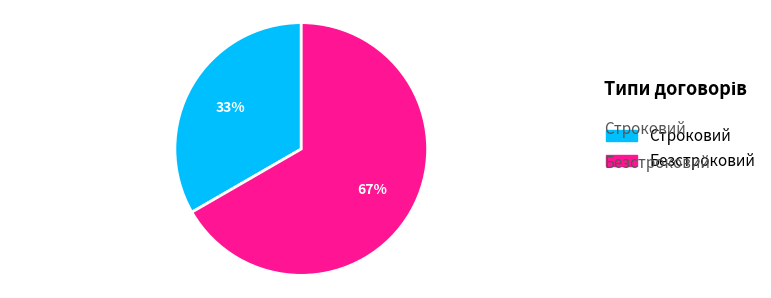

Does Строковий represent more than half of the total?

No